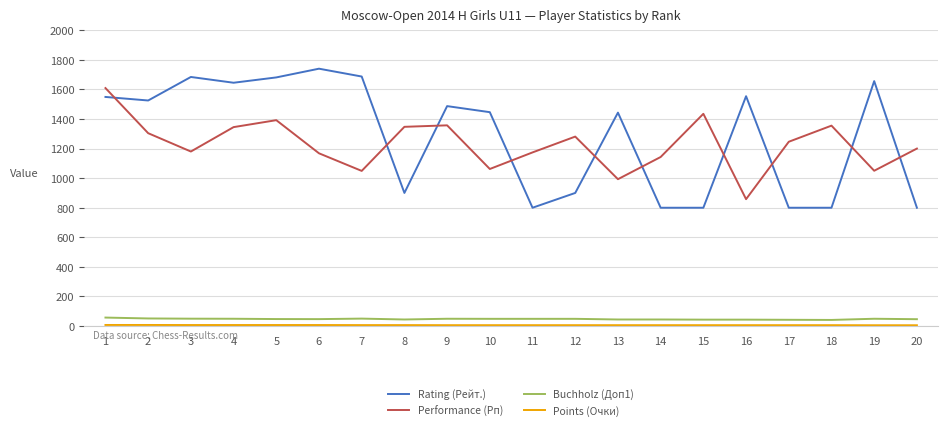

What is the average value of the Buchholz (Доп1) series?

47.5